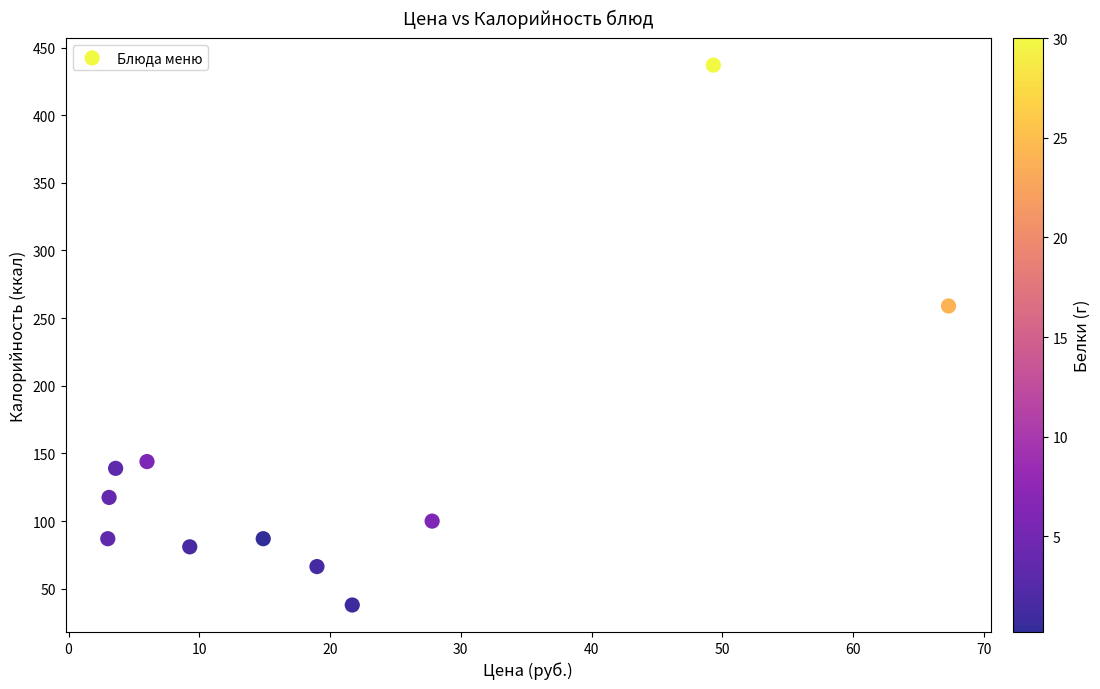

What Y value in the scatter plot is closest to 237?

259.0